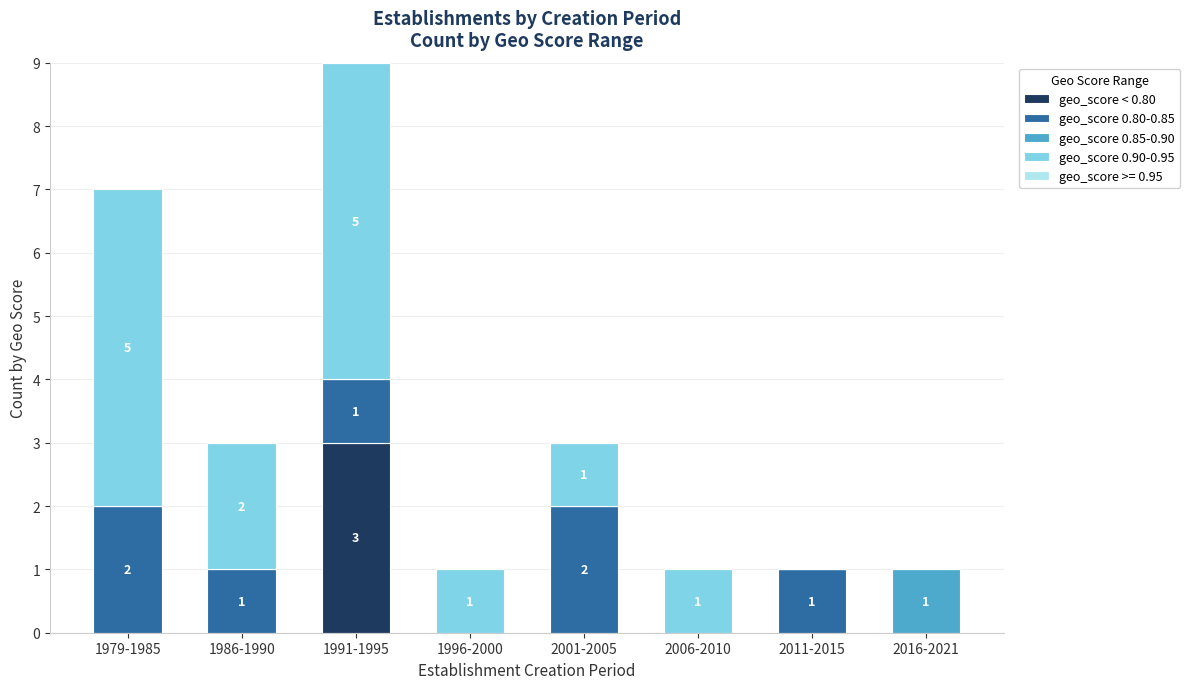

How many data points does each series have?

8